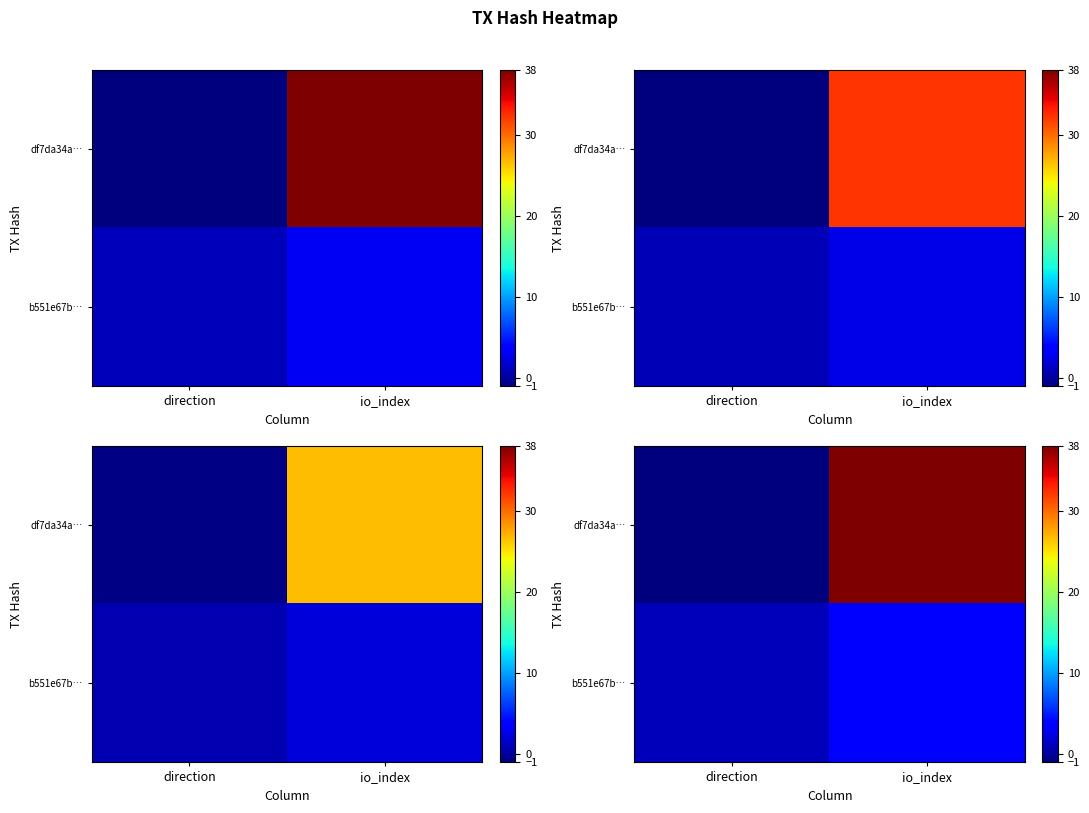

What is the minimum value for df7da34a…?

-1.1